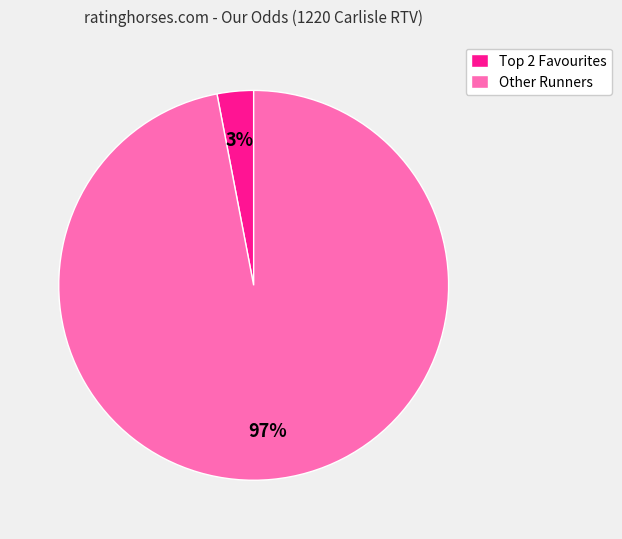

What is the largest slice in the pie chart?

Other Runners